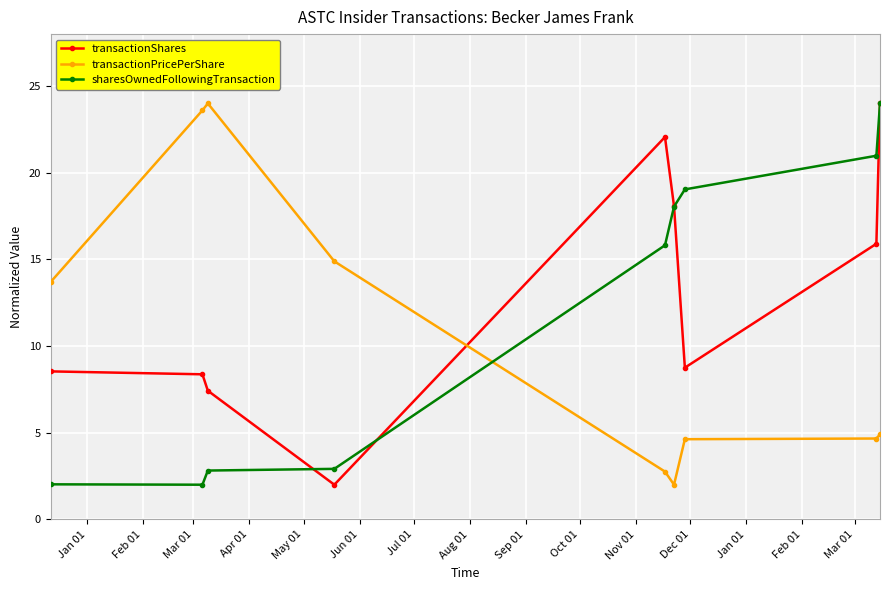

True or false: transactionPricePerShare has more than 2 points higher than both neighbors.

False